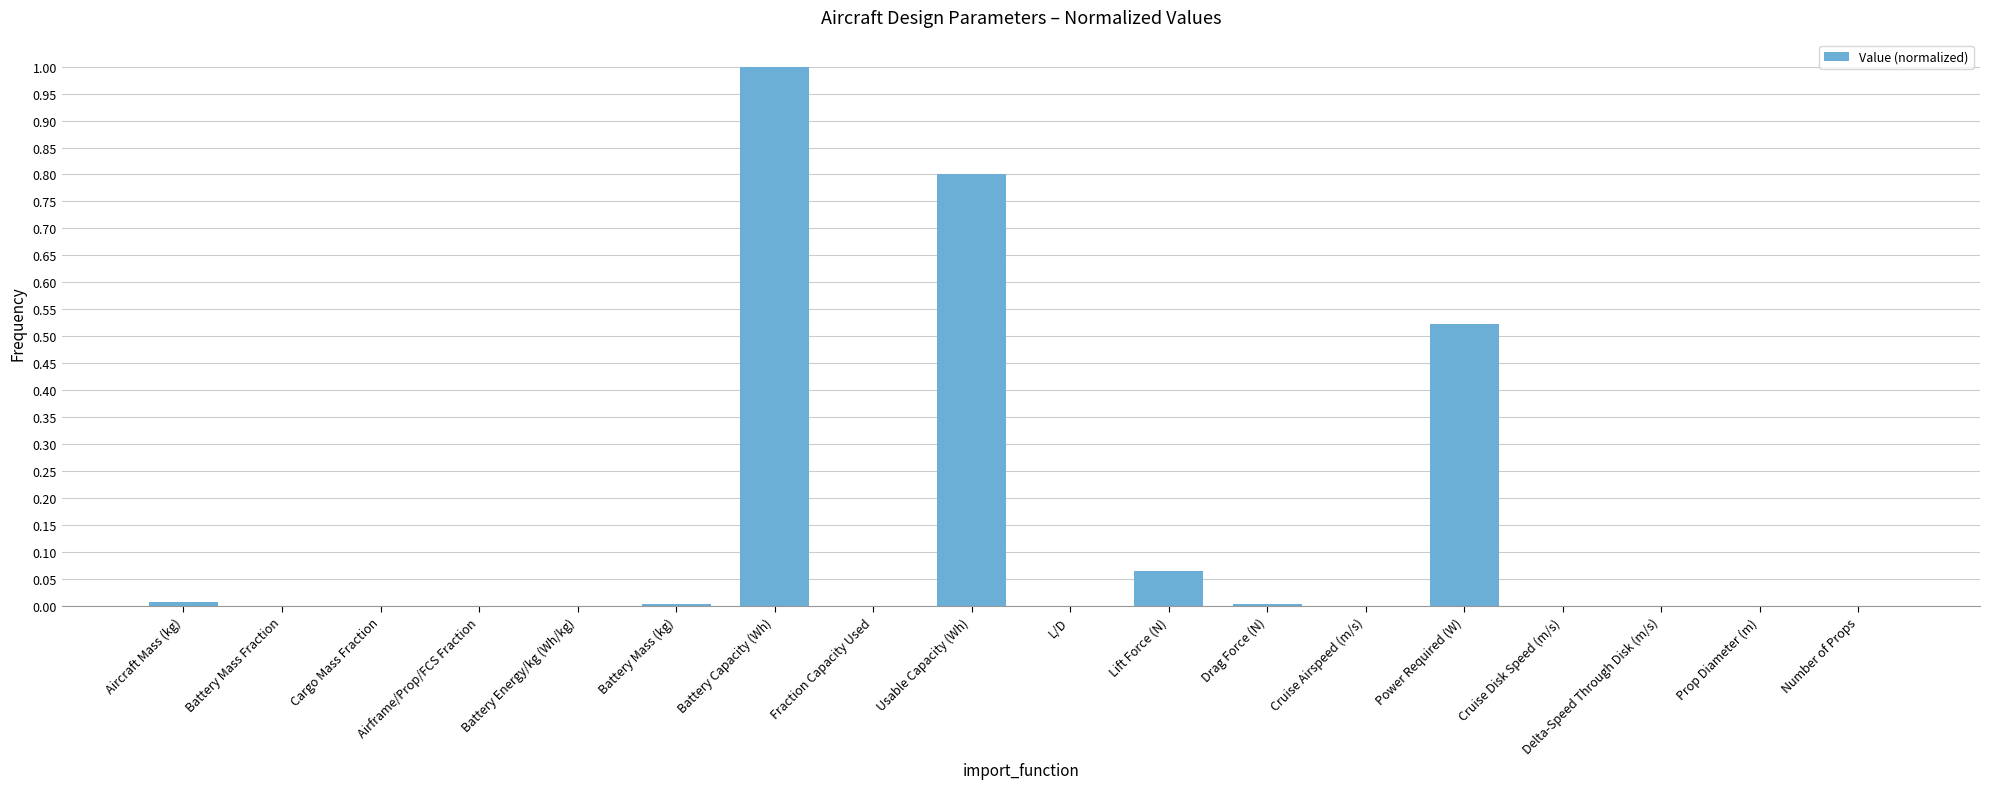

What is the change in value from Usable Capacity (Wh) to Power Required (W)?

-0.3